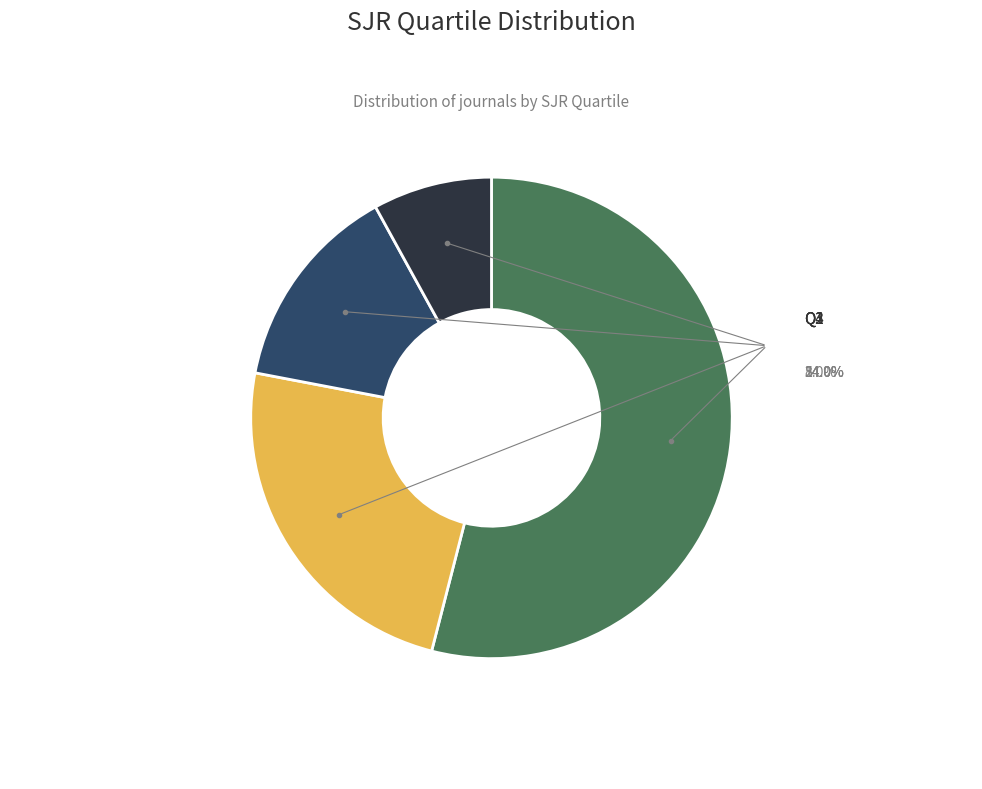

Which category has the biggest portion of the pie?

Q1